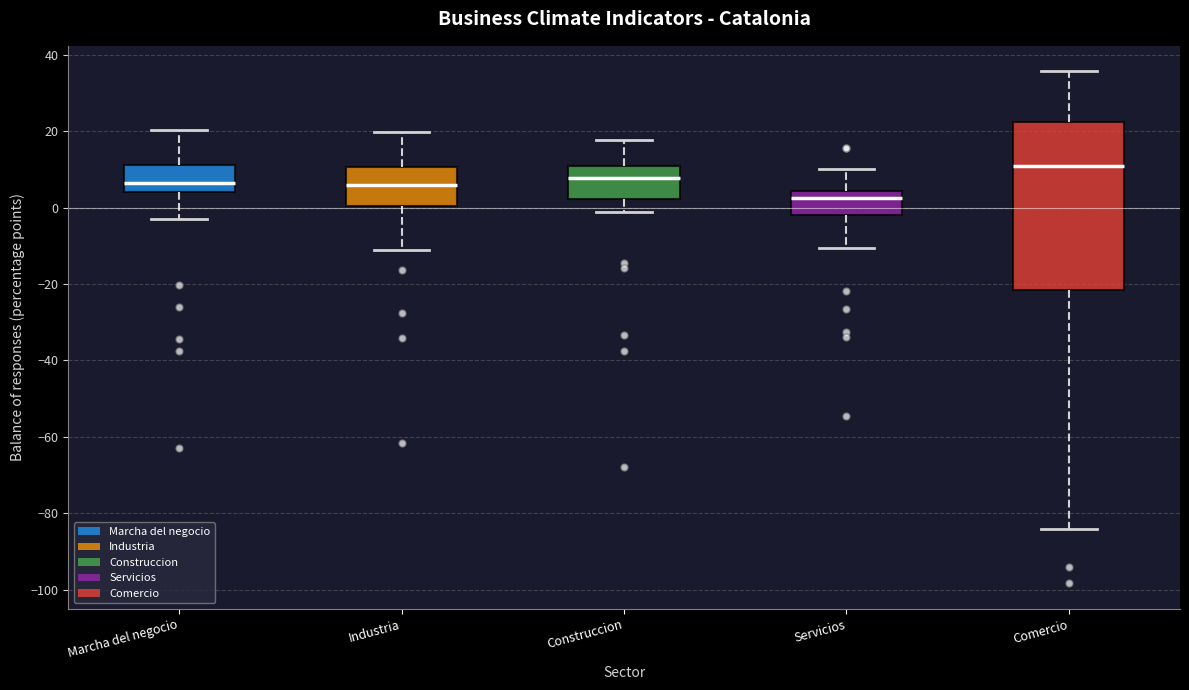

Reading left to right, read every box against the y-axis: the position of its median line, the range the box covers, and the ends of its whiskers. The values are not printed on the chart, so give them approximately, as read against the axis.

Marcha del negocio: median 6, box 4 to 12, whiskers -4 to 20
Industria: median 6, box 0 to 10, whiskers -12 to 20
Construccion: median 8, box 2 to 10, whiskers -2 to 18
Servicios: median 2, box -2 to 4, whiskers -10 to 10
Comercio: median 10, box -22 to 22, whiskers -84 to 36